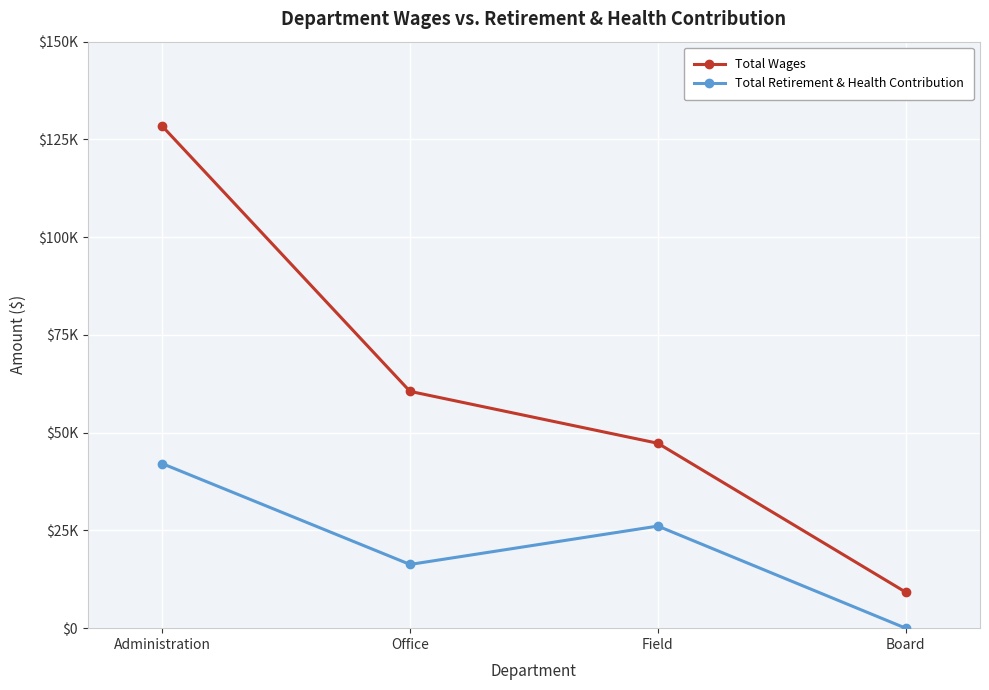

What is the label of the 2nd point from the left?

Office